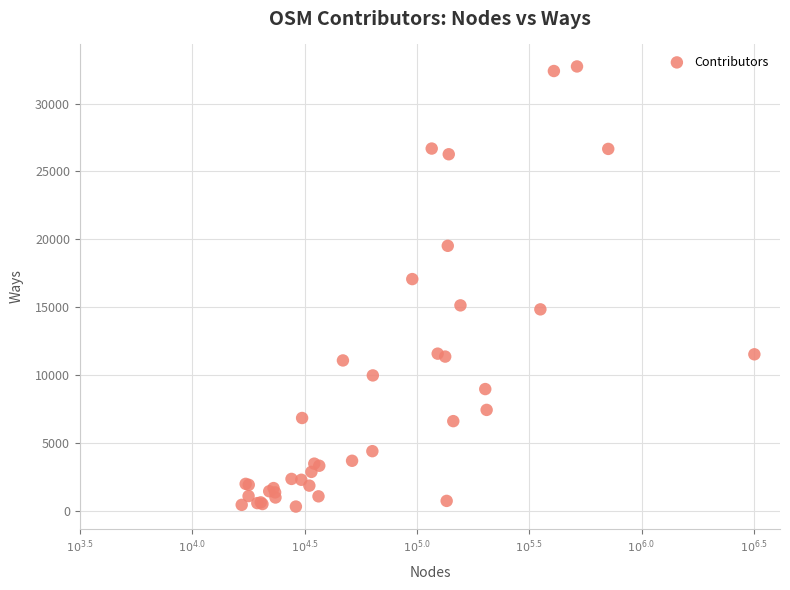

What Y value in the scatter plot is closest to 16519?

17066